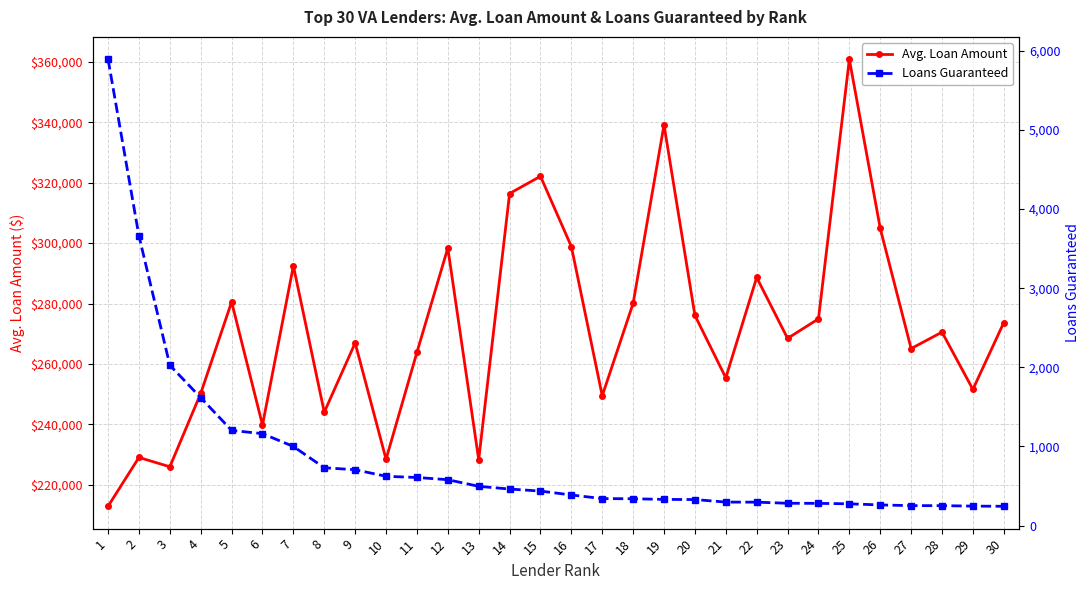

Count the number of data series in this chart.

2